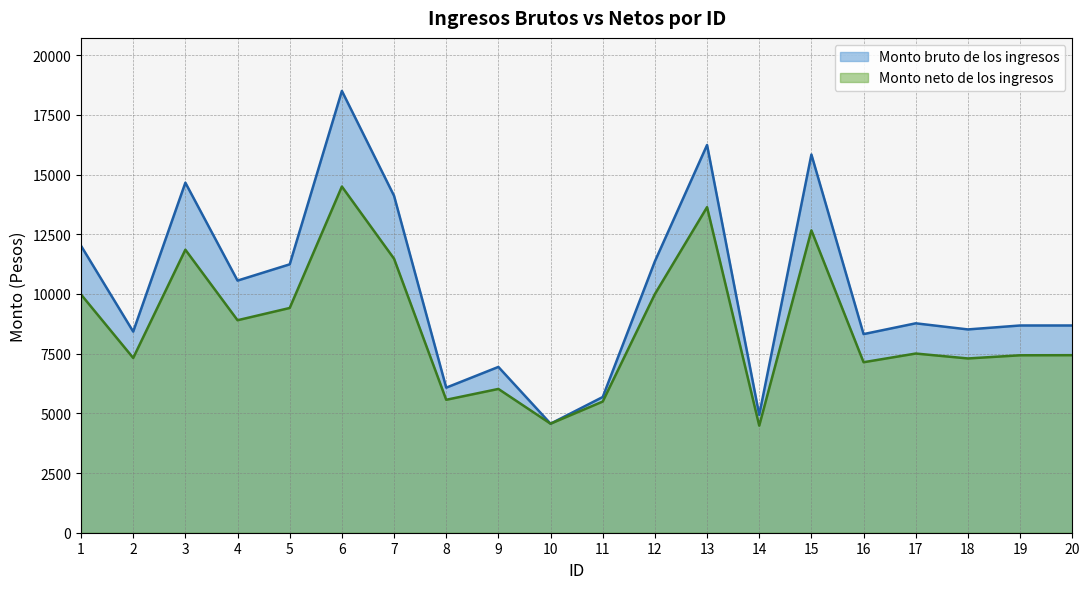

What is the lowest value of the Monto neto de los ingresos series?

4485